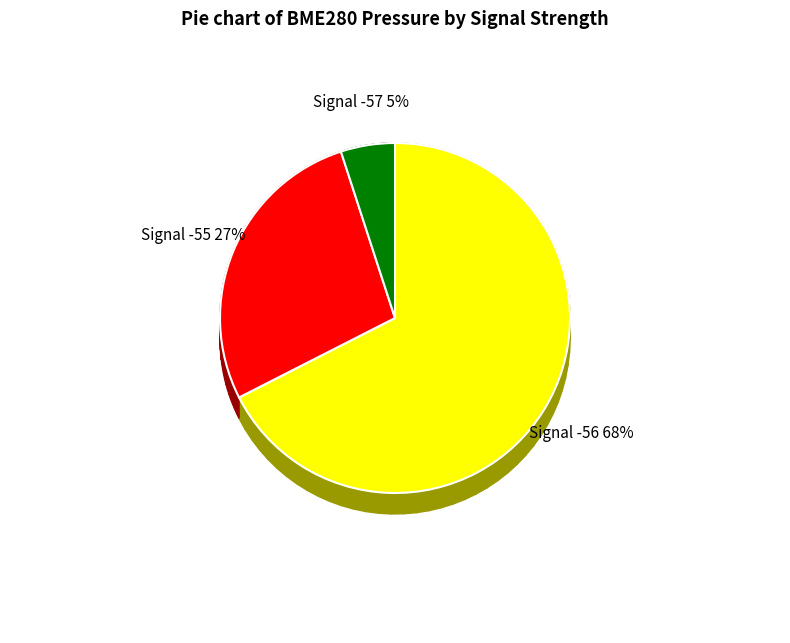

Is it true that -55 is 1% of the pie?

False